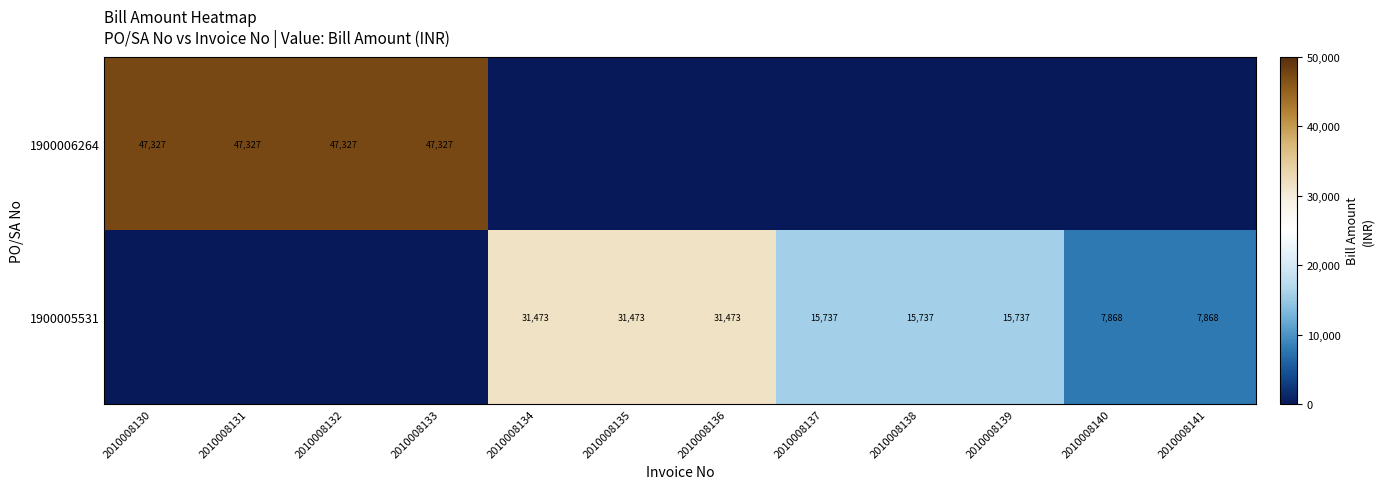

Is it true that 1900005531 equals 12837 at 2010008141?

False